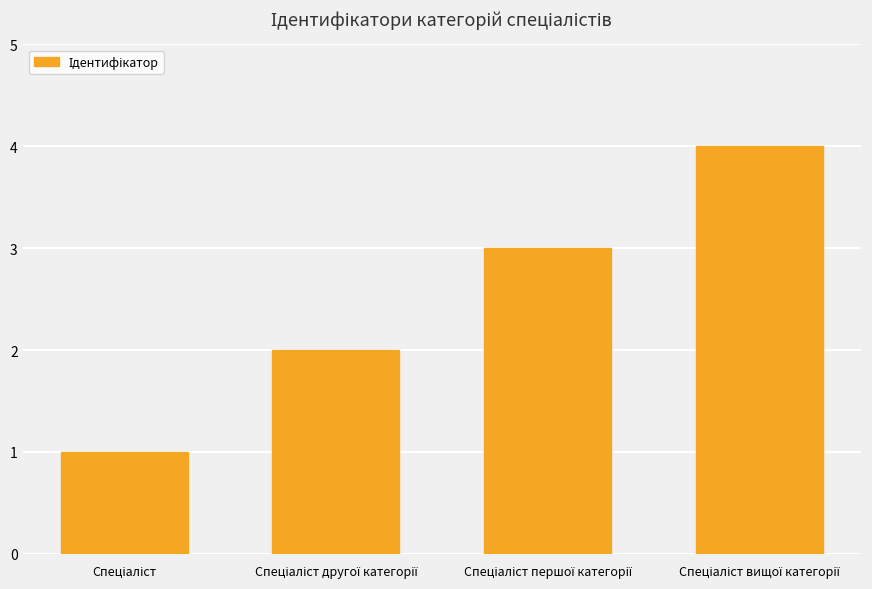

Does the chart contain any negative values?

No